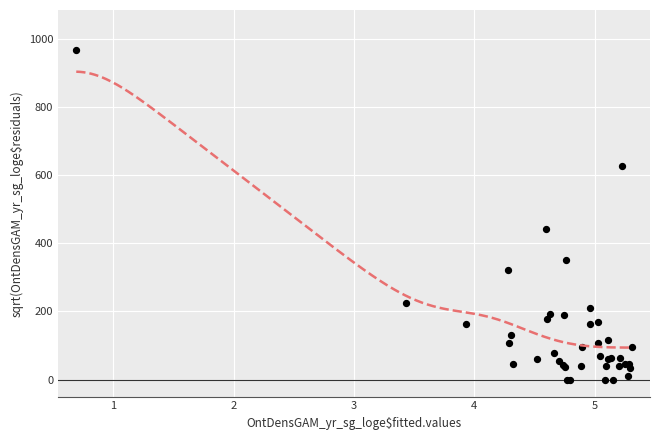

What Y value in the scatter plot is closest to 484?

441.8